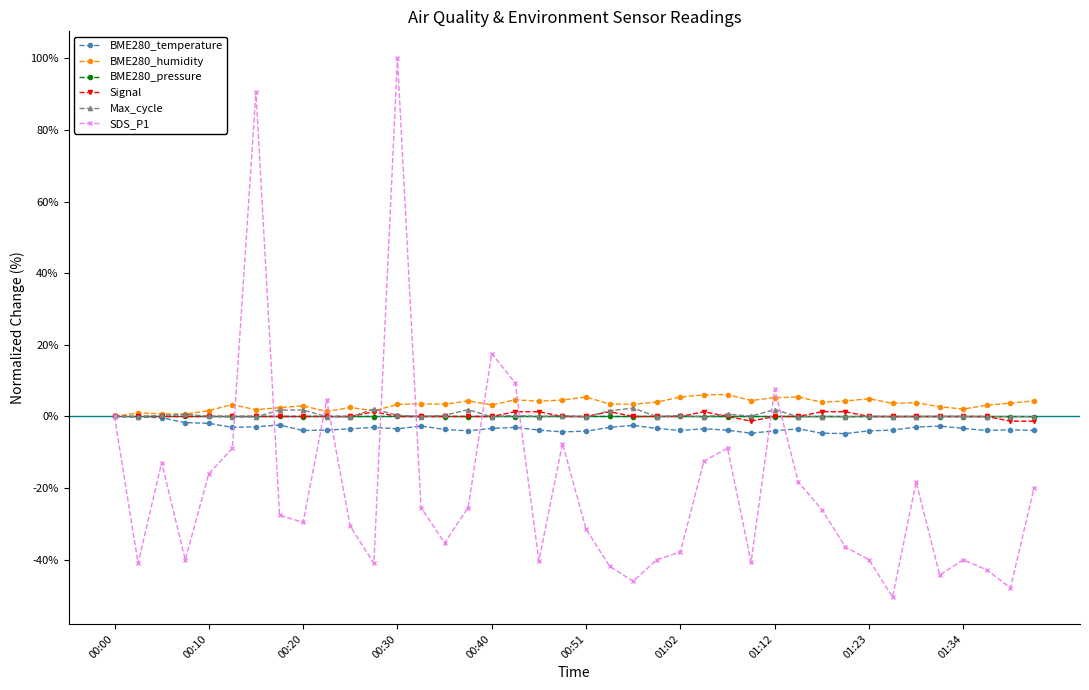

Which series has the largest range (max minus min)?

SDS_P1